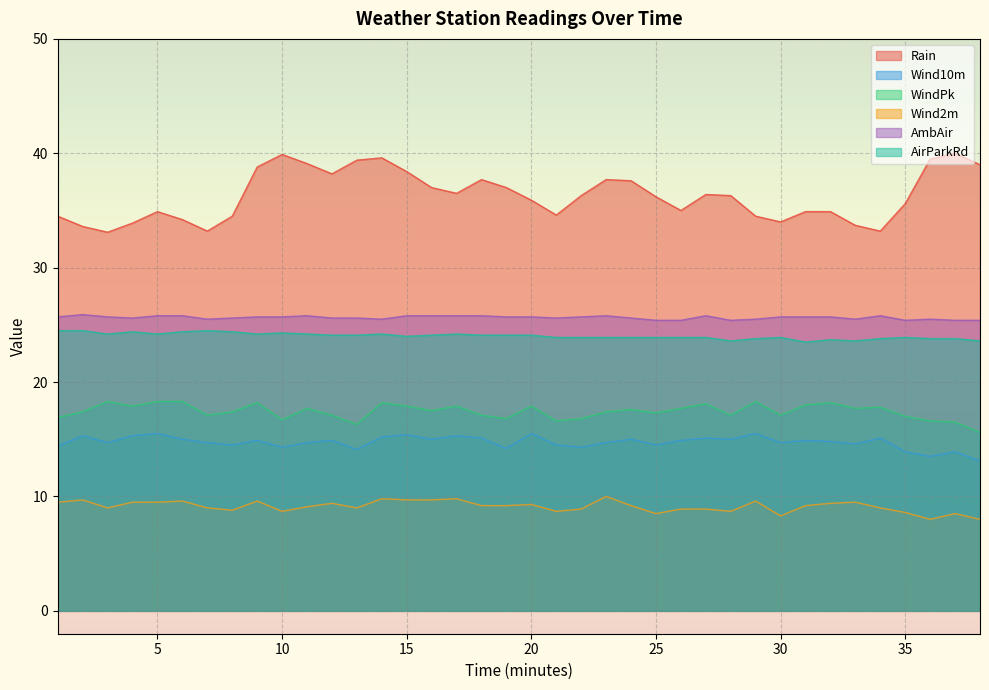

What is the difference between the maximum and minimum values in the Rain series?

6.9